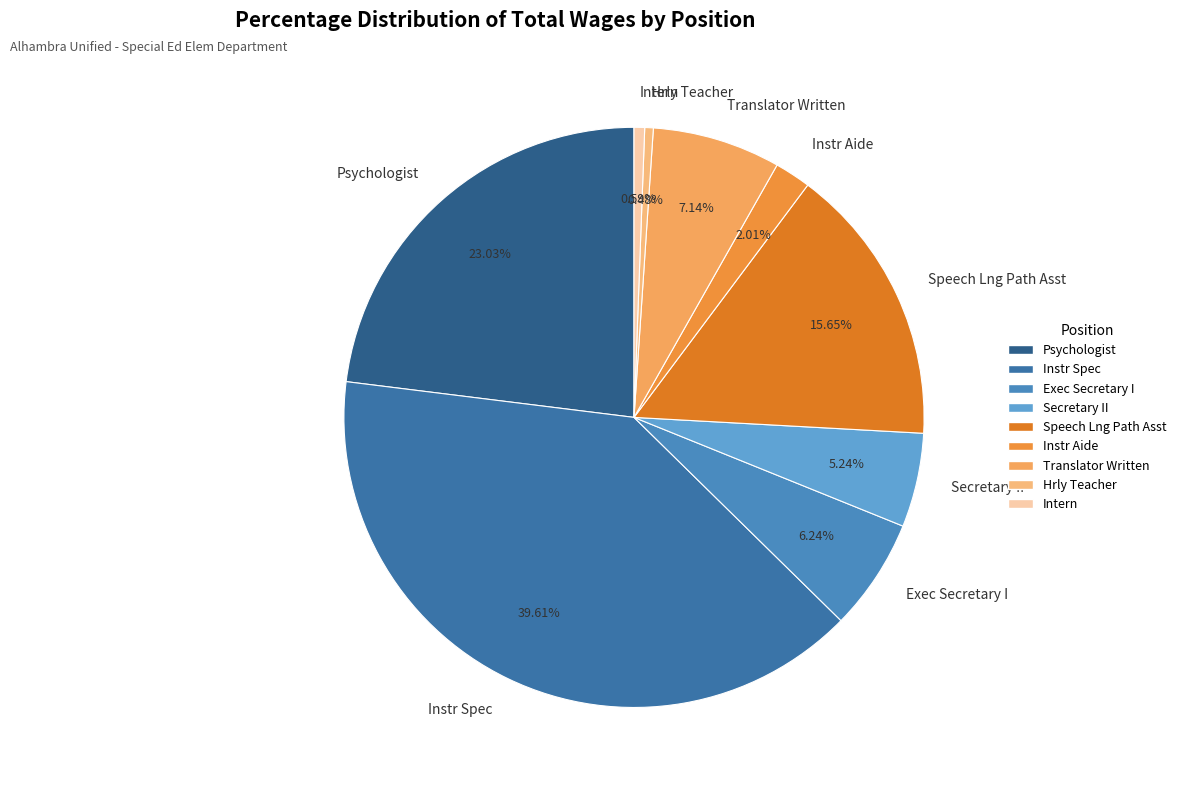

Is Speech Lng Path Asst the majority of the pie?

No